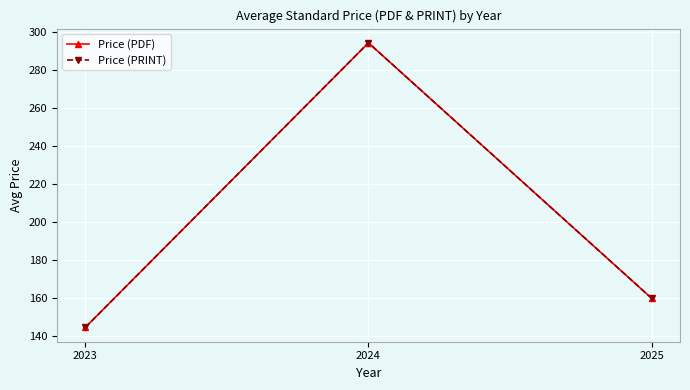

What is the difference between the Price (PRINT) values at 2024 and 2023?

149.8